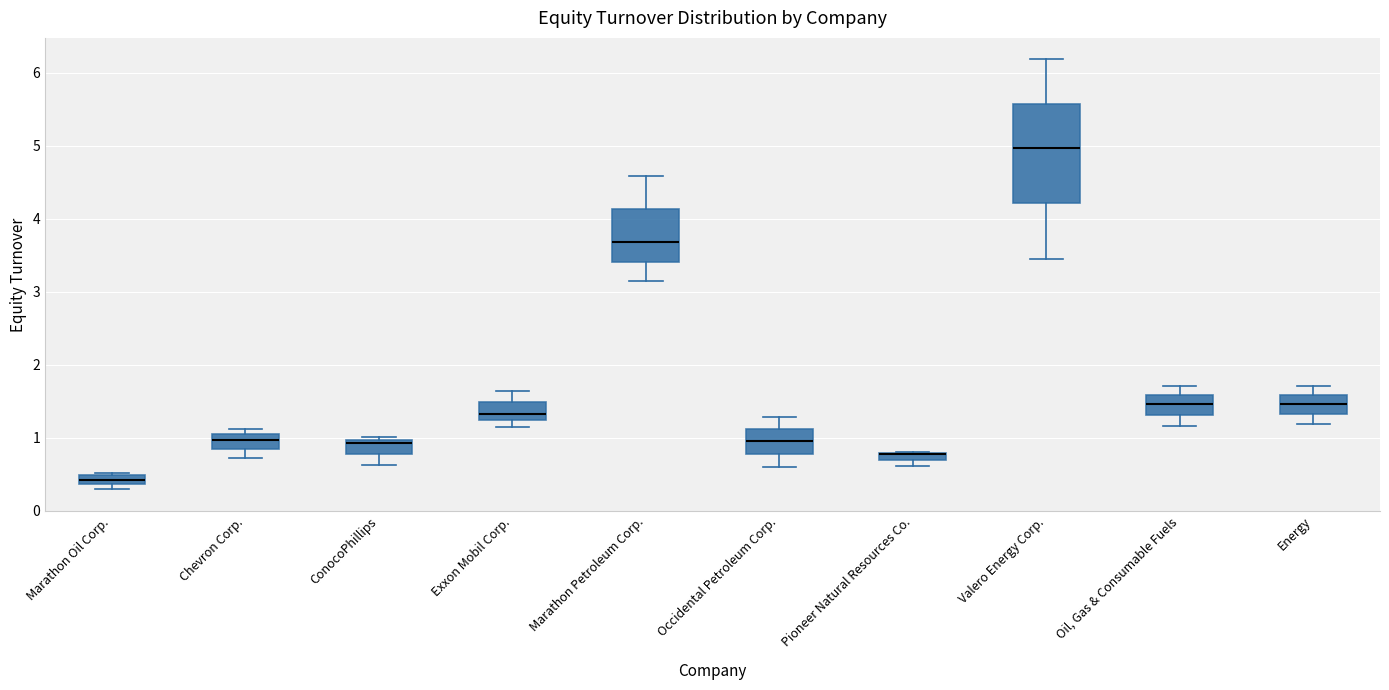

Comparing the boxes themselves (not the whiskers), which one is the tallest?

Valero Energy Corp.